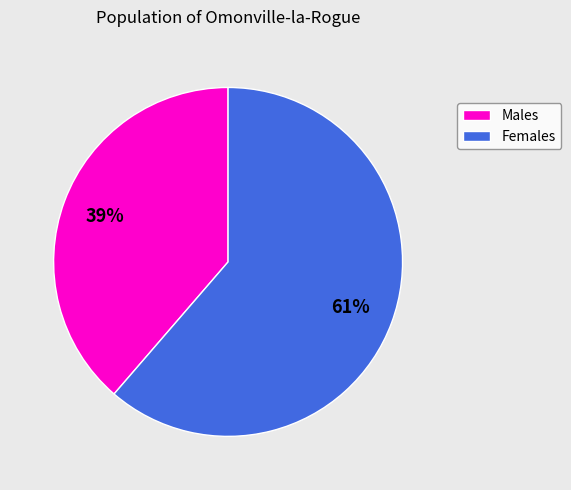

To the nearest percent, what is the average slice percentage?

50%